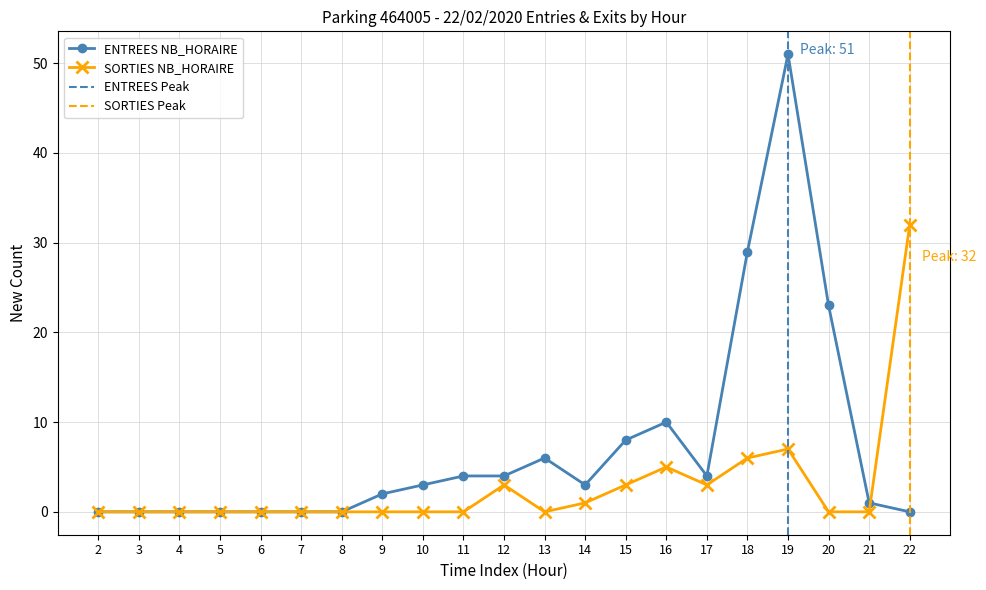

At how many categories does at least one series exceed 7?

6